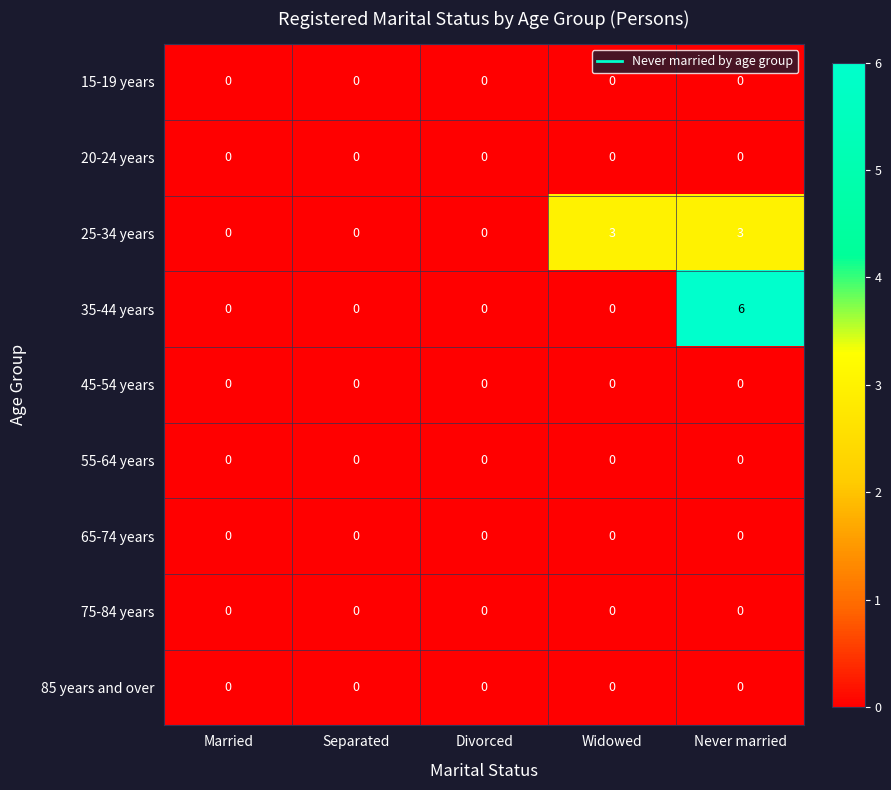

At how many categories does at least one series exceed 1?

2